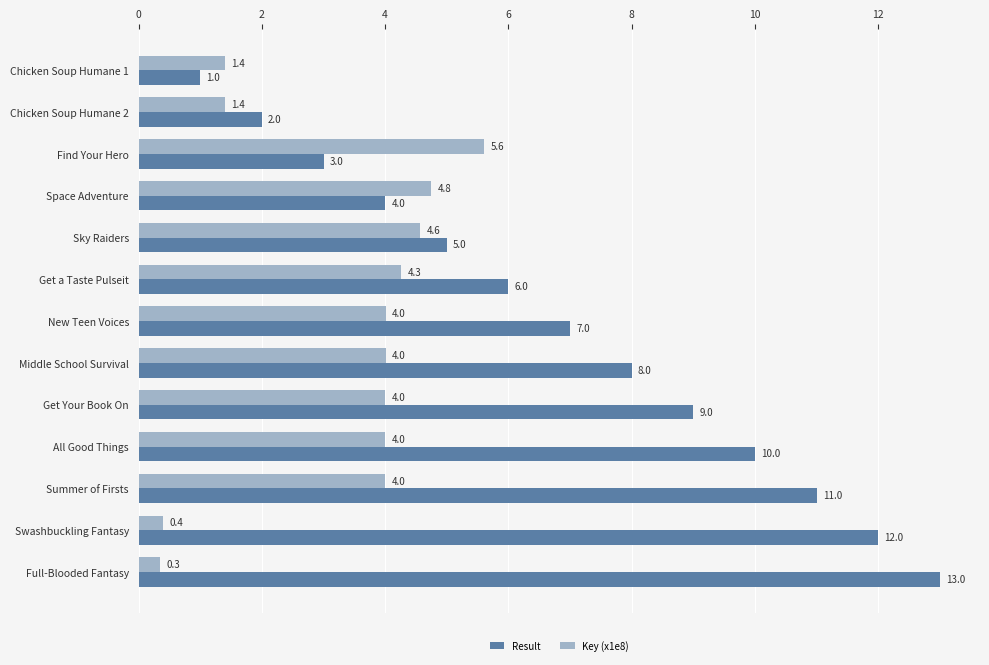

How many data points does each series have?

13